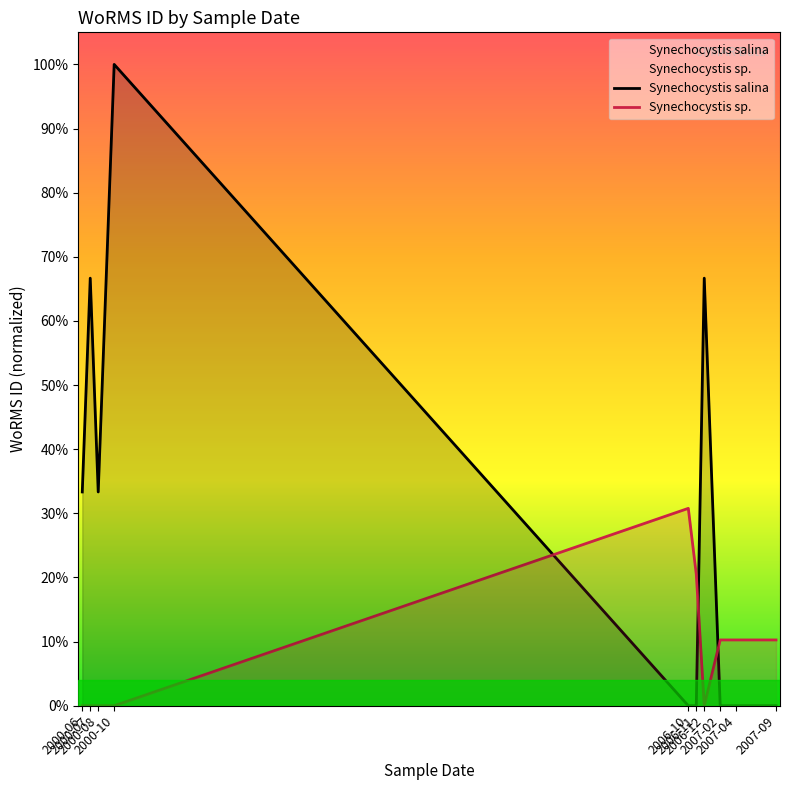

What is the difference between the maximum and minimum values in the Synechocystis salina series?

100.0